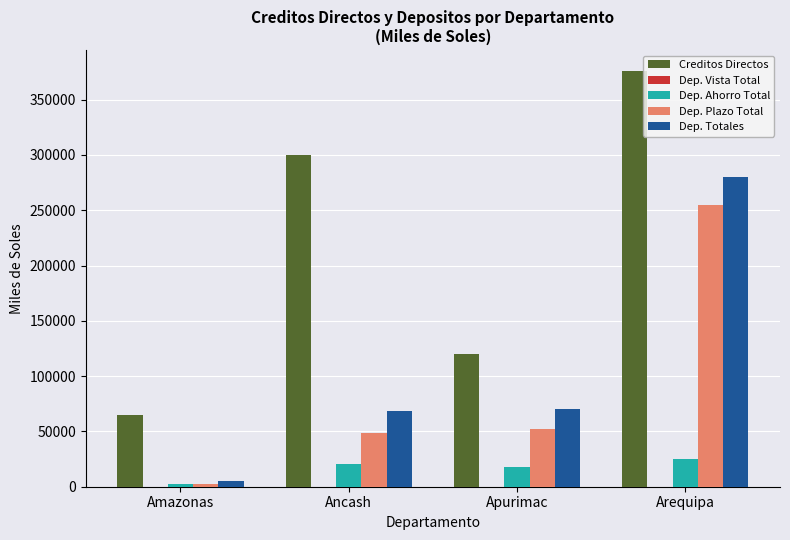

At which category is the sum across all series the highest?

Arequipa